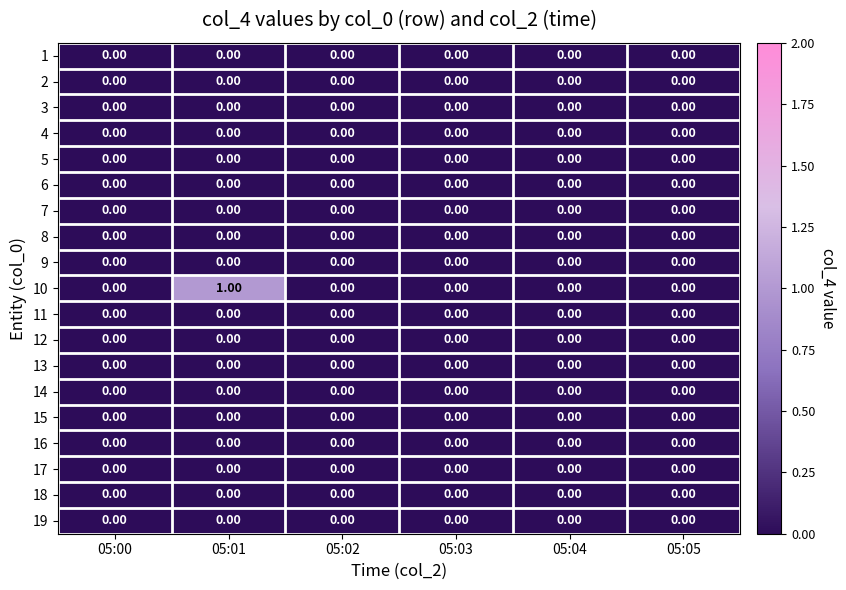

At which category is the sum across all series the highest?

05:01